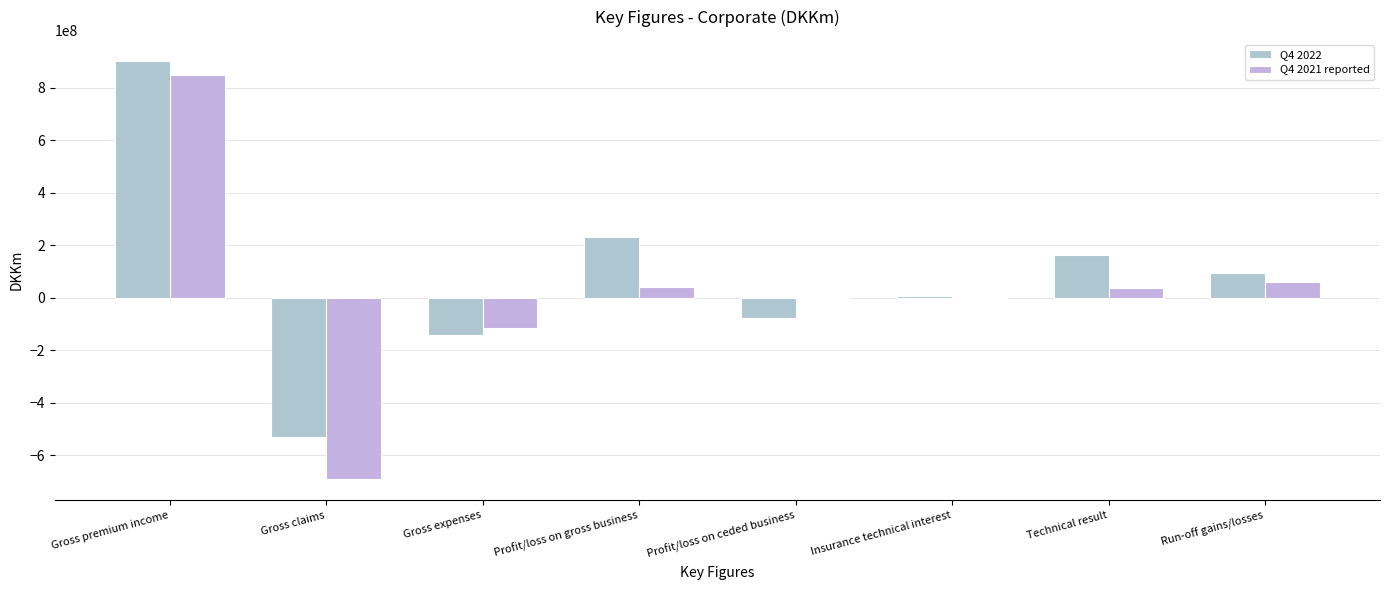

What is the total value across all series at Gross expenses?

-256339367.9